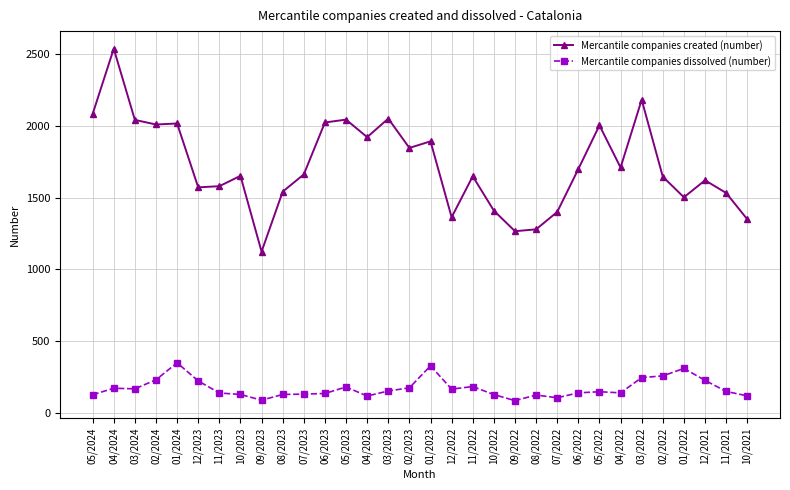

What position from the right is 03/2023?

18